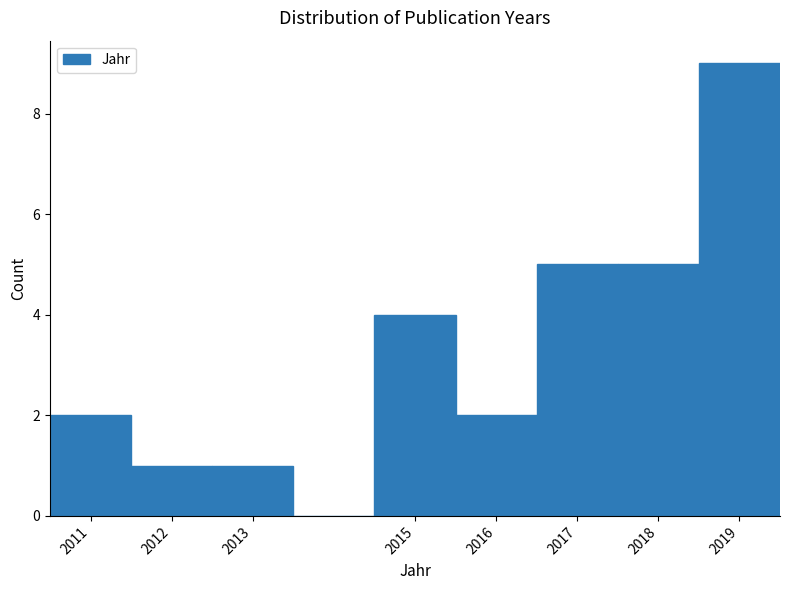

How tall is the bar that spans 2016.5 to 2017.5 on the x-axis? The values are not printed on the chart, so give them approximately, as read against the axis.

5